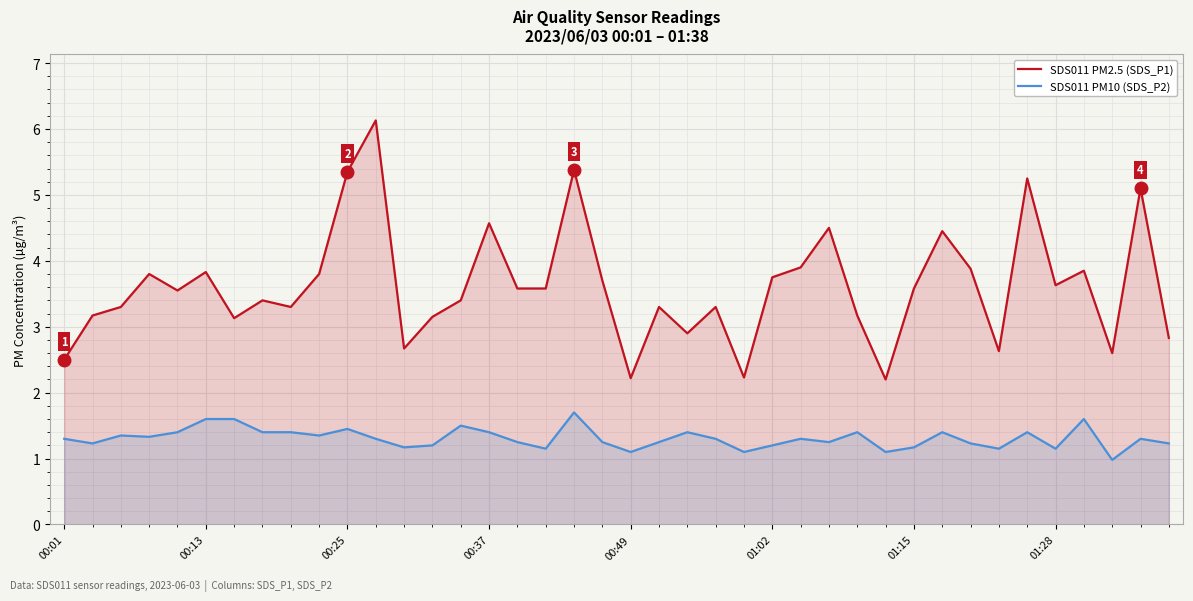

What is the total value across all series at 34?

6.7